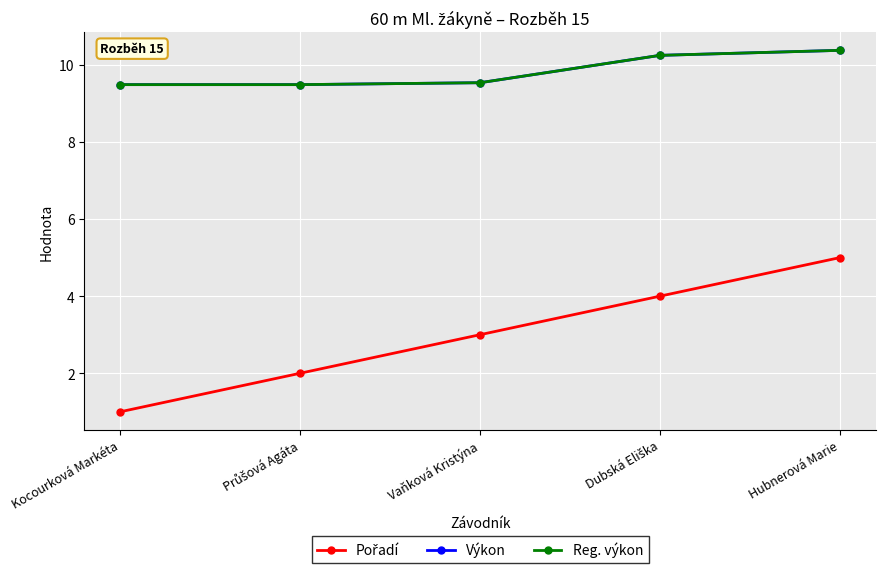

What is the label of the 1st point from the right?

Hubnerová Marie